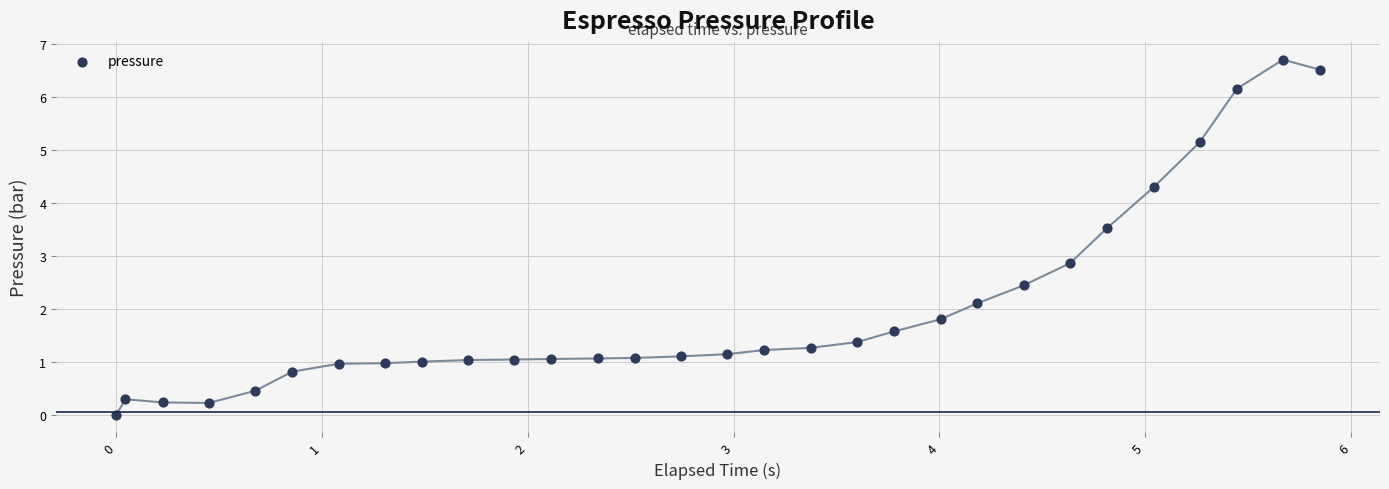

What is the range of X values (max minus min)?

5.8